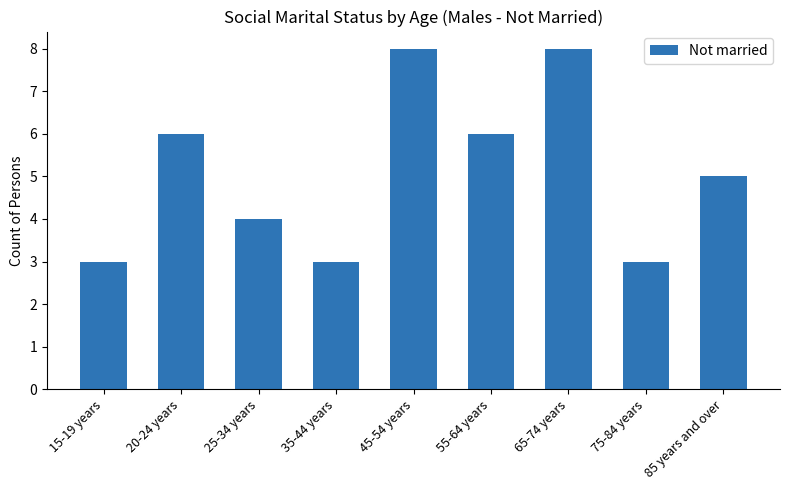

What is the change in value from 35-44 years to 85 years and over?

+2